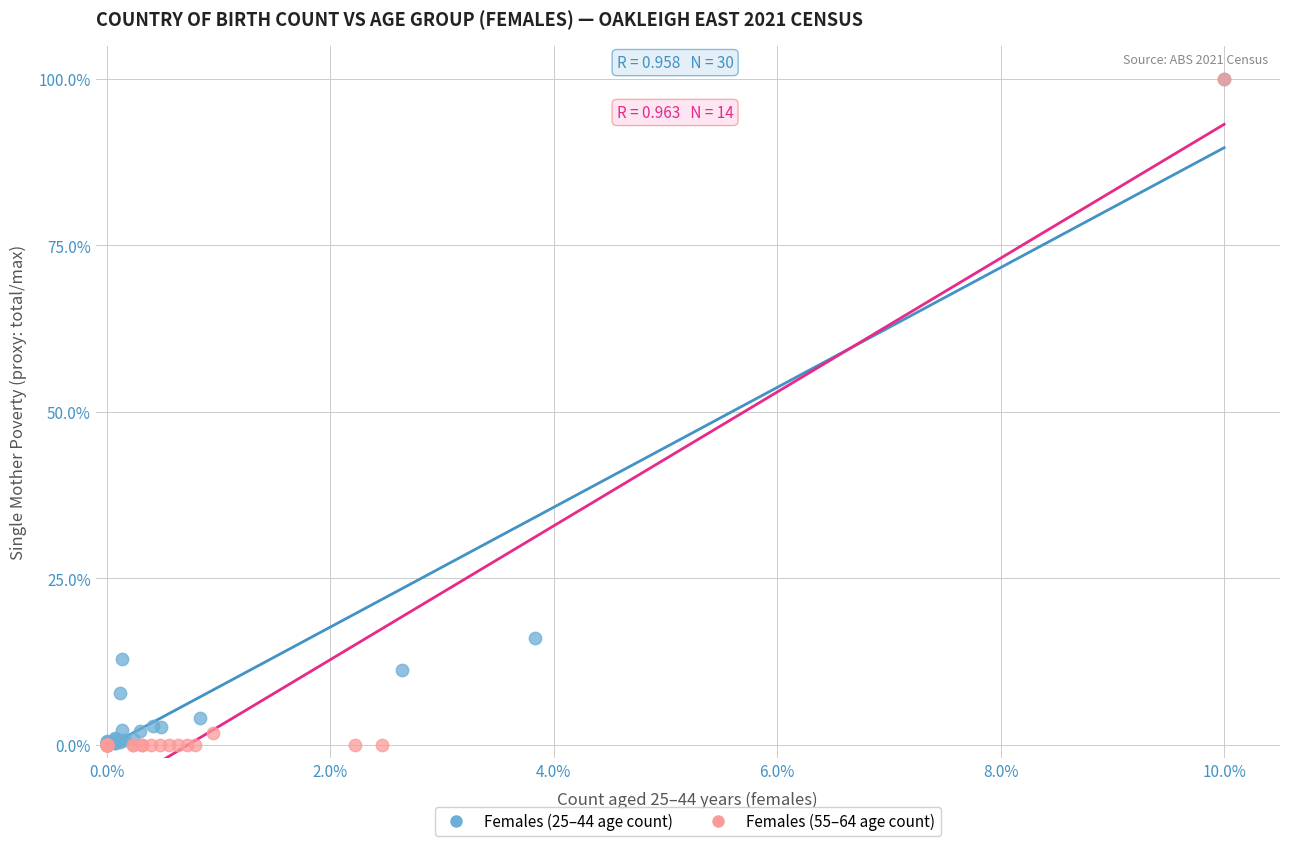

What are all the series names shown in the legend?

Females (25–44 age count), Females (55–64 age count)